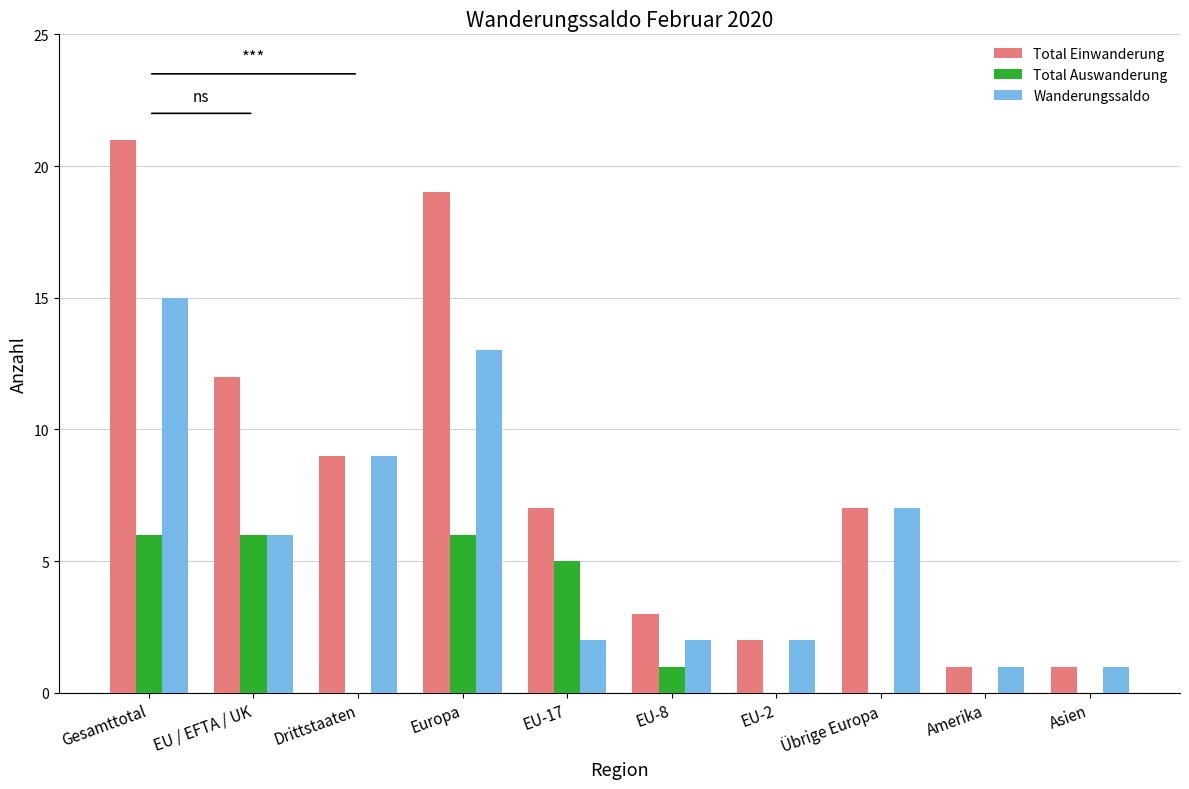

Reading left to right, extract all data points from this chart.

Total Einwanderung: Gesamttotal=21	EU / EFTA / UK=12	Drittstaaten=9	Europa=19	EU-17=7	EU-8=3	EU-2=2	Übrige Europa=7	Amerika=1	Asien=1
Total Auswanderung: Gesamttotal=6	EU / EFTA / UK=6	Drittstaaten=0	Europa=6	EU-17=5	EU-8=1	EU-2=0	Übrige Europa=0	Amerika=0	Asien=0
Wanderungssaldo: Gesamttotal=15	EU / EFTA / UK=6	Drittstaaten=9	Europa=13	EU-17=2	EU-8=2	EU-2=2	Übrige Europa=7	Amerika=1	Asien=1